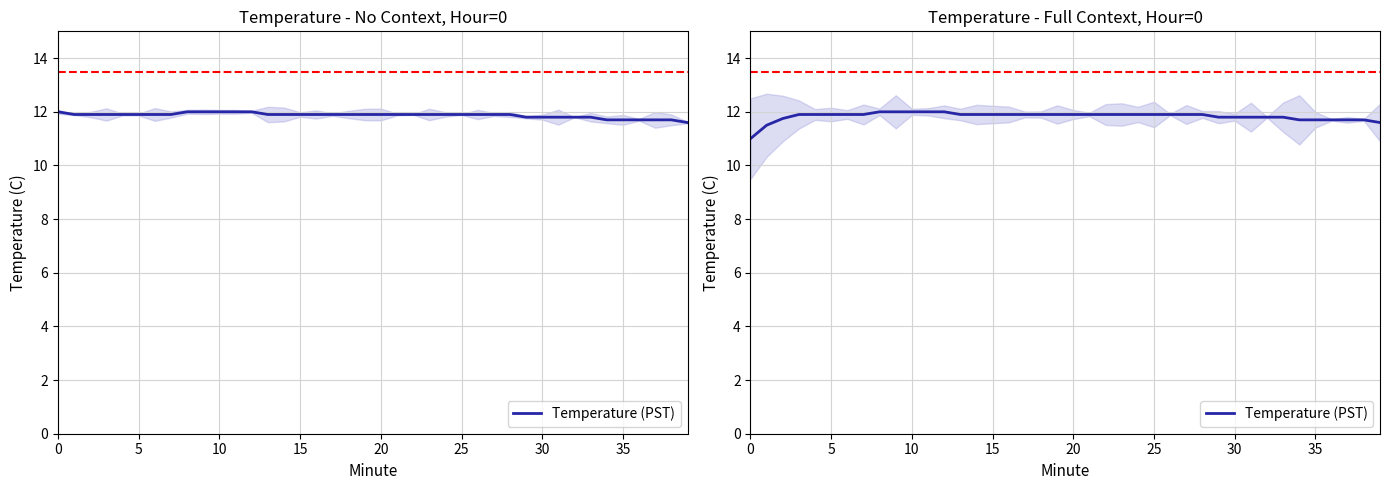

True or false: the data shows 16.8 at 40.

False